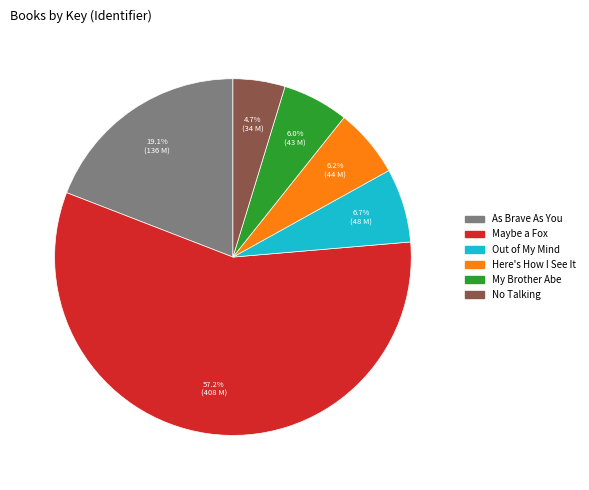

Approximately how many times larger is the value at My Brother Abe compared to No Talking?

1.3